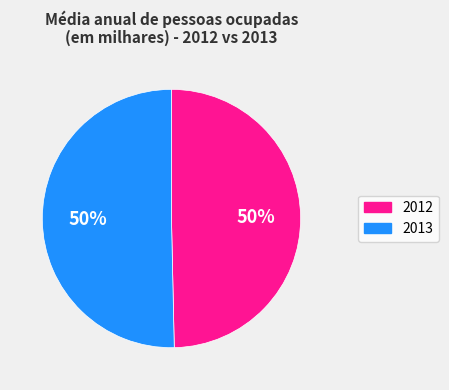

Which has a higher value, 2013 or 2012?

2013